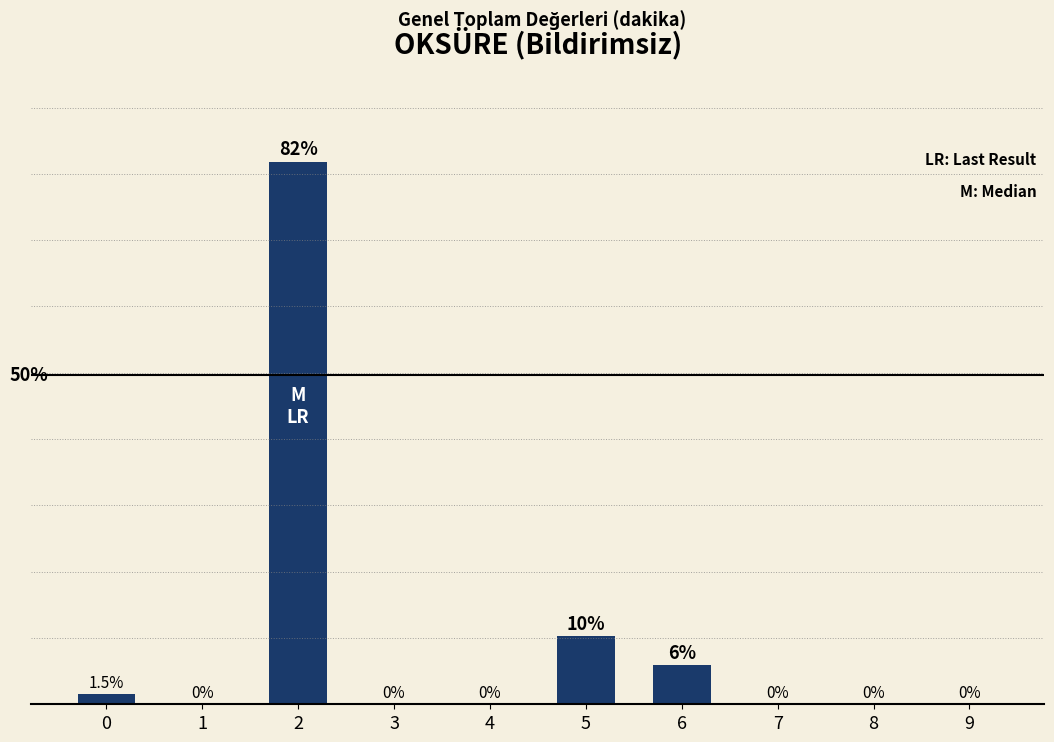

Are the bars horizontal?

No